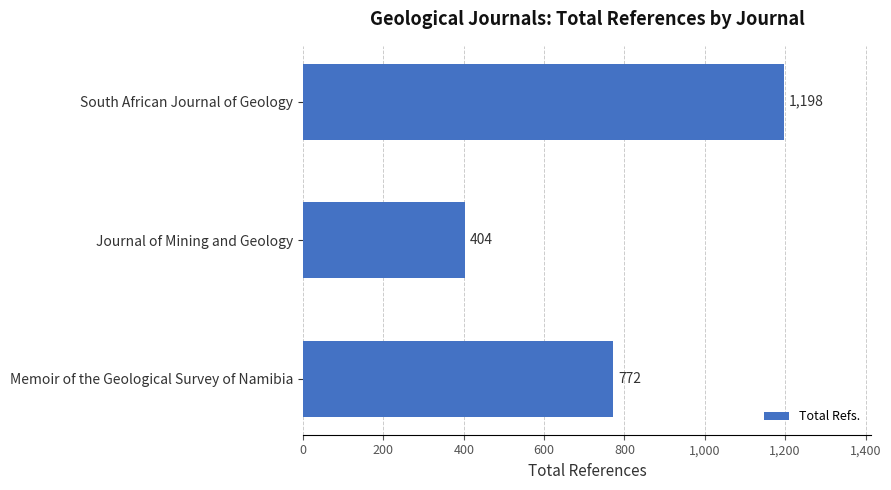

The chart shows a value of 404 at Journal of Mining and Geology. True or false?

True